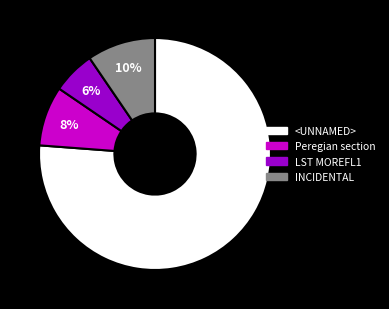

Count the number of slices in the pie.

4